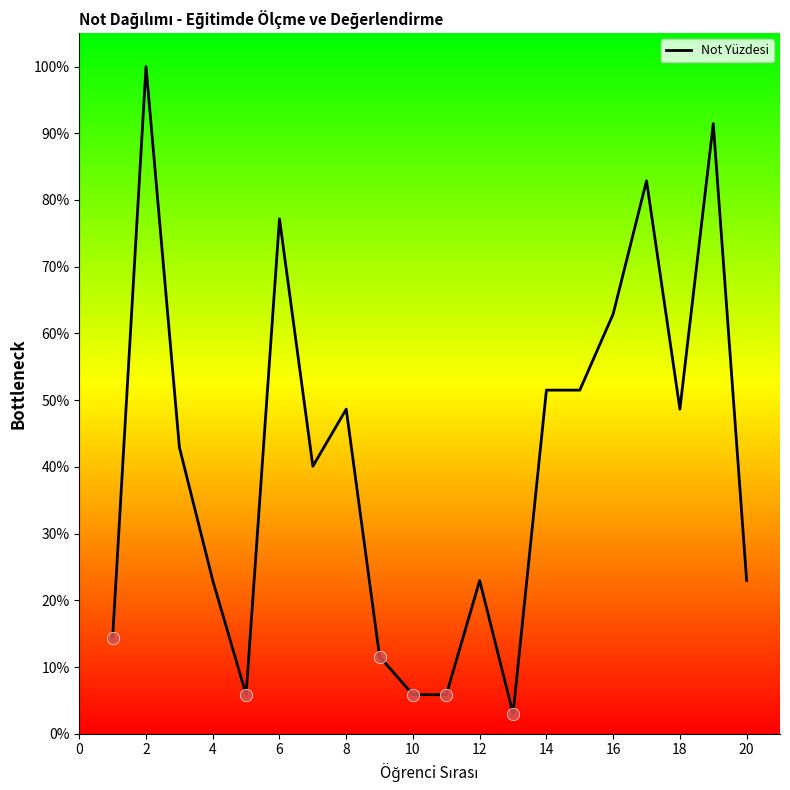

What is the greatest value displayed?

100.0